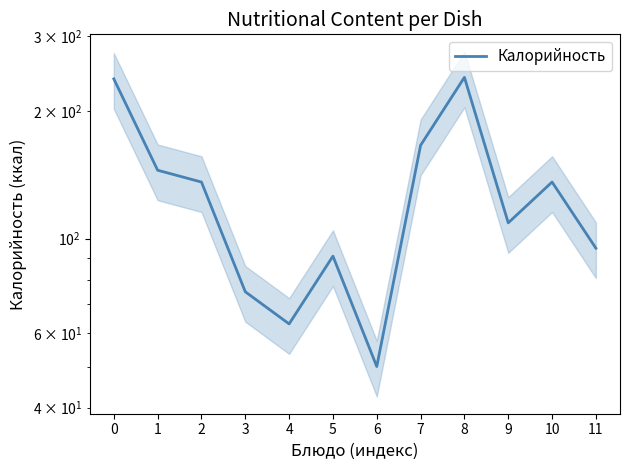

What is the change in value from 1 to 2?

-9